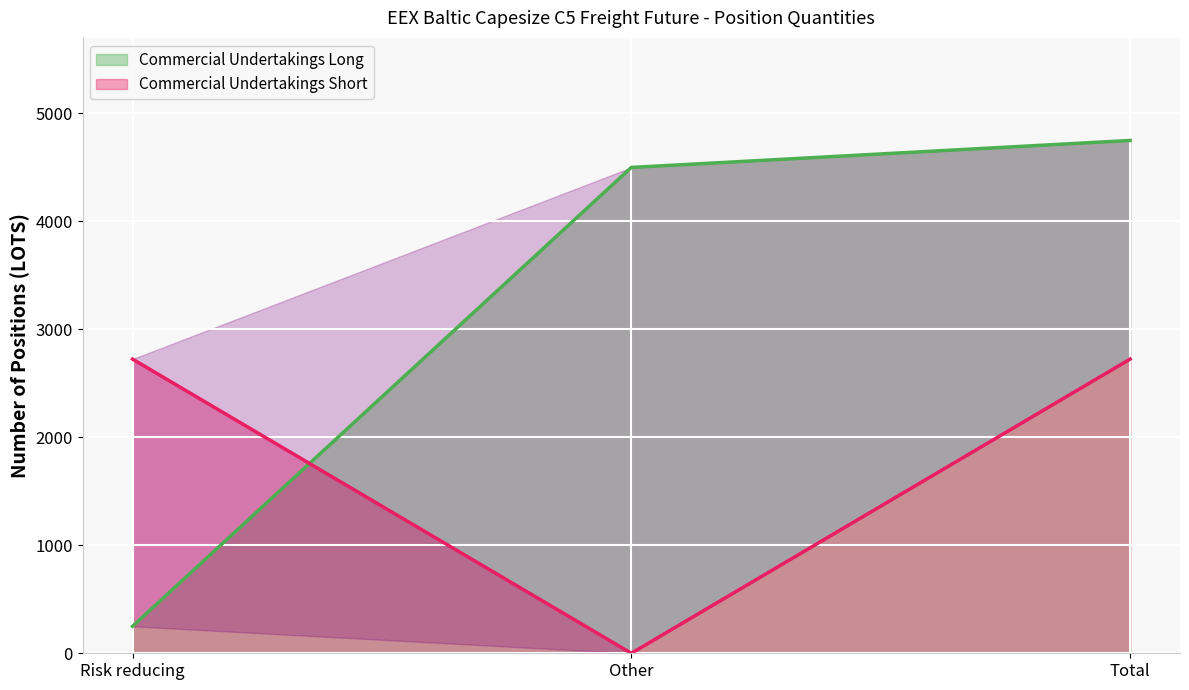

What is the average value of the Commercial Undertakings Long series?

3167